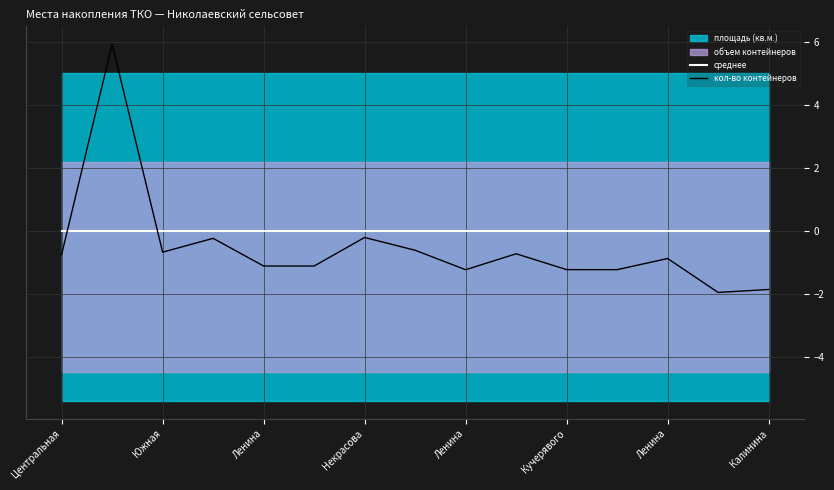

What is the difference between the maximum and minimum values in the кол-во контейнеров series?

7.9